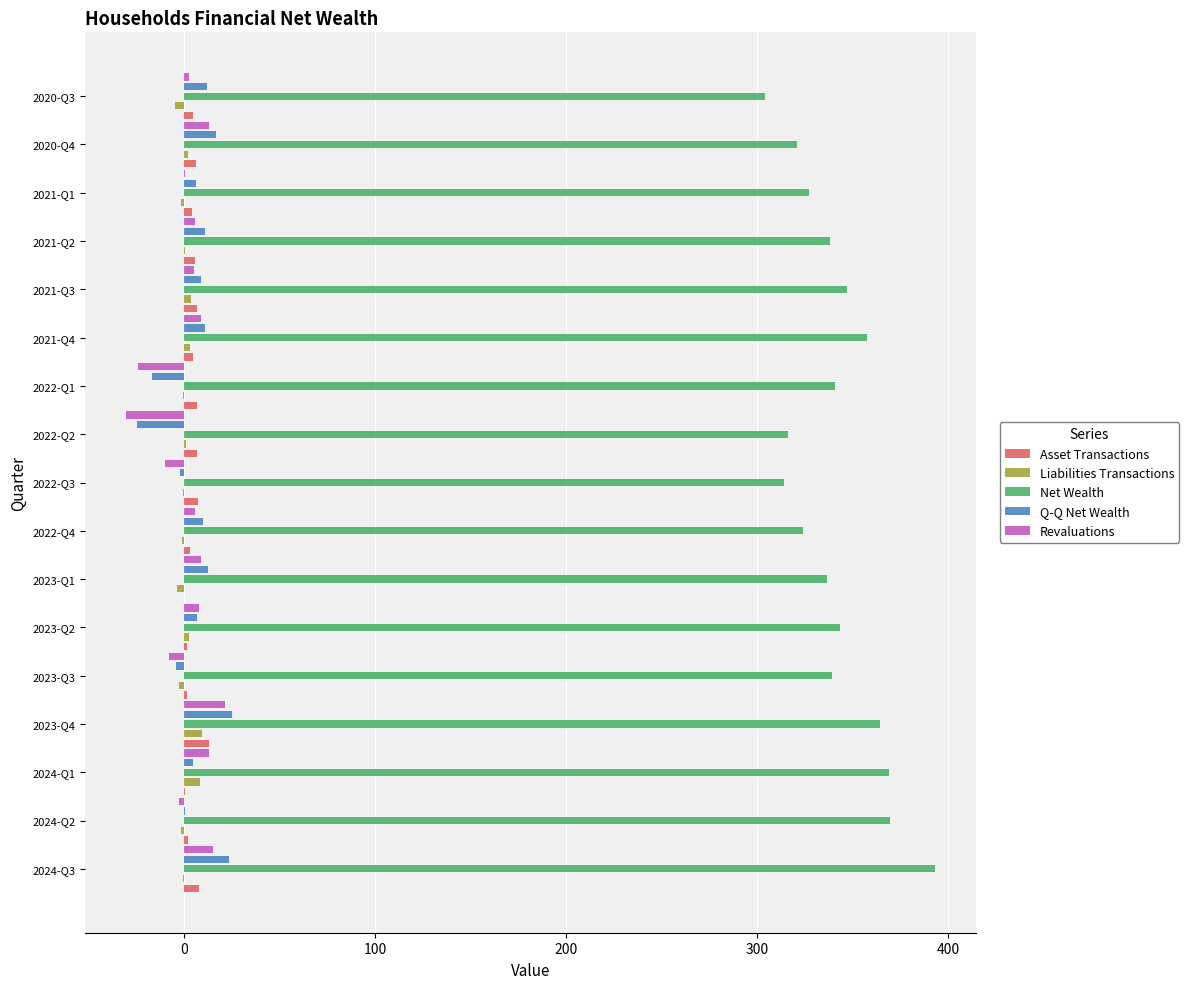

Which series changed the most between 2023-Q4 and 2023-Q3?

Revaluations